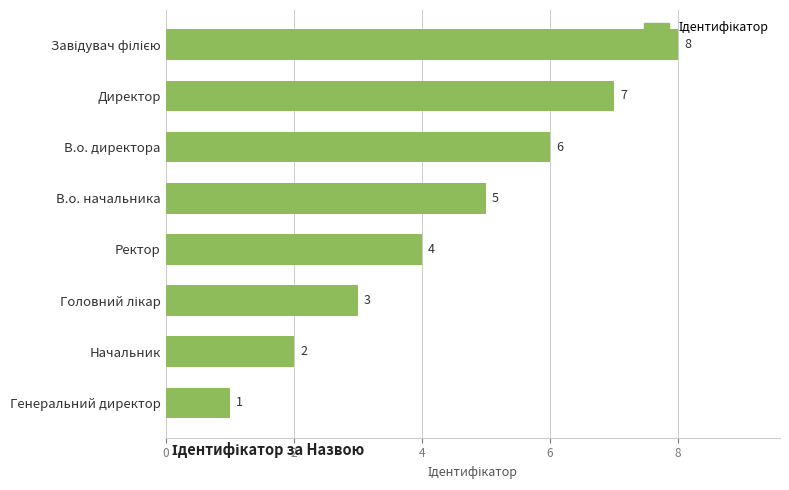

True or false: the data shows 1 at Начальник.

False